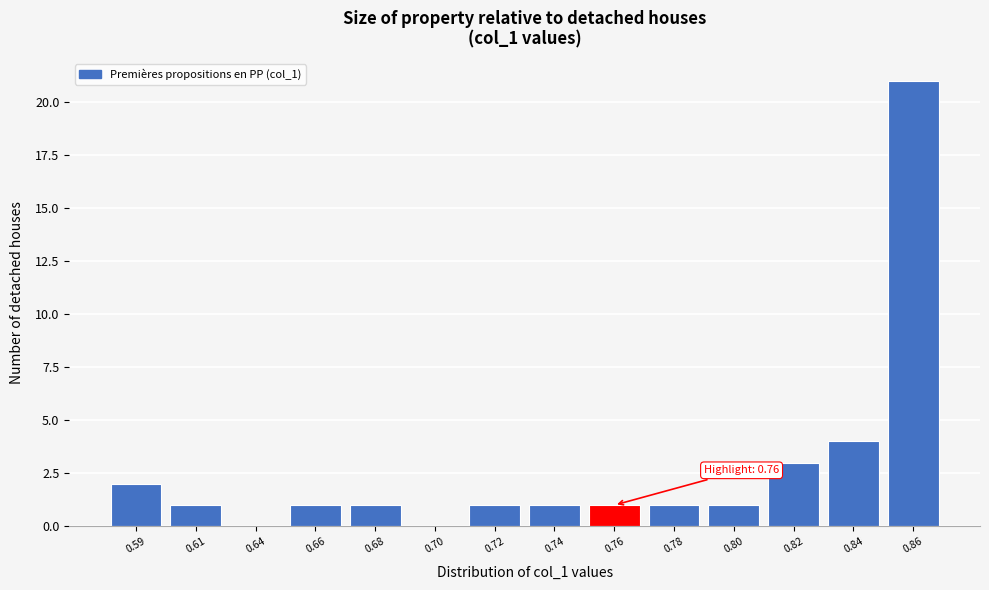

Reading right to left, transcribe all the data shown in this chart.

0.86=21	0.84=4	0.82=3	0.80=1	0.78=1	0.76=1	0.74=1	0.72=1	0.70=0	0.68=1	0.66=1	0.64=0	0.61=1	0.59=2